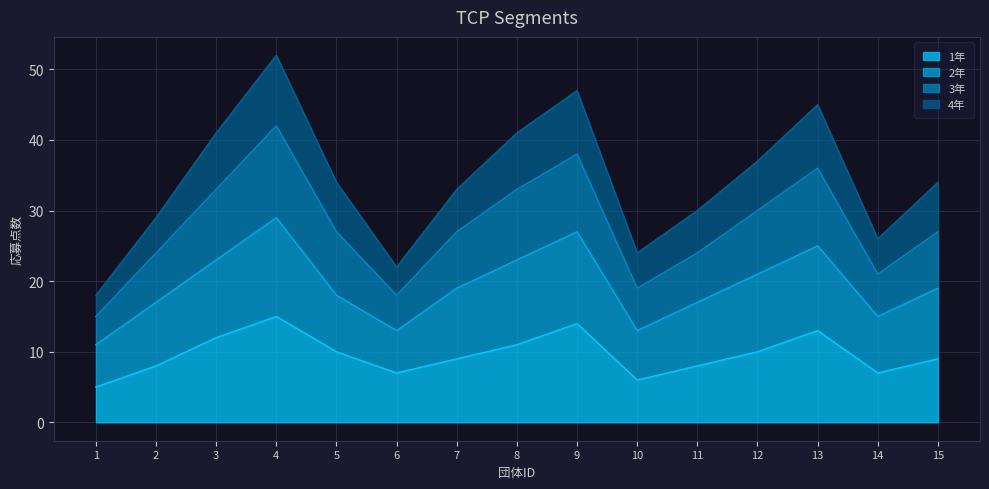

Is the value of 3年 at 12 greater than the value of 4年 at 15?

Yes